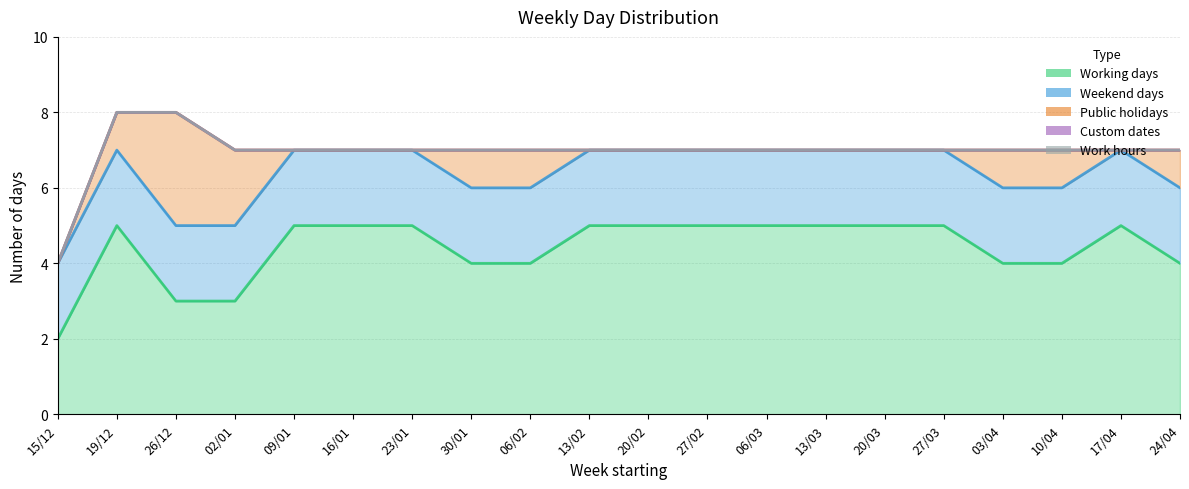

What is the difference between the highest and lowest values at 09/01?

5